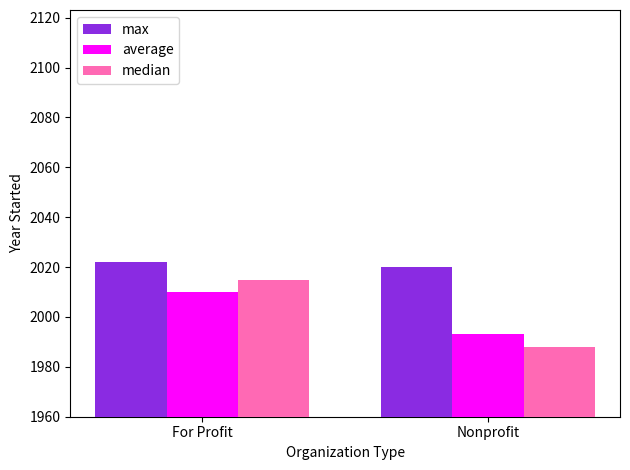

At which label is median closest to 2001?

Nonprofit